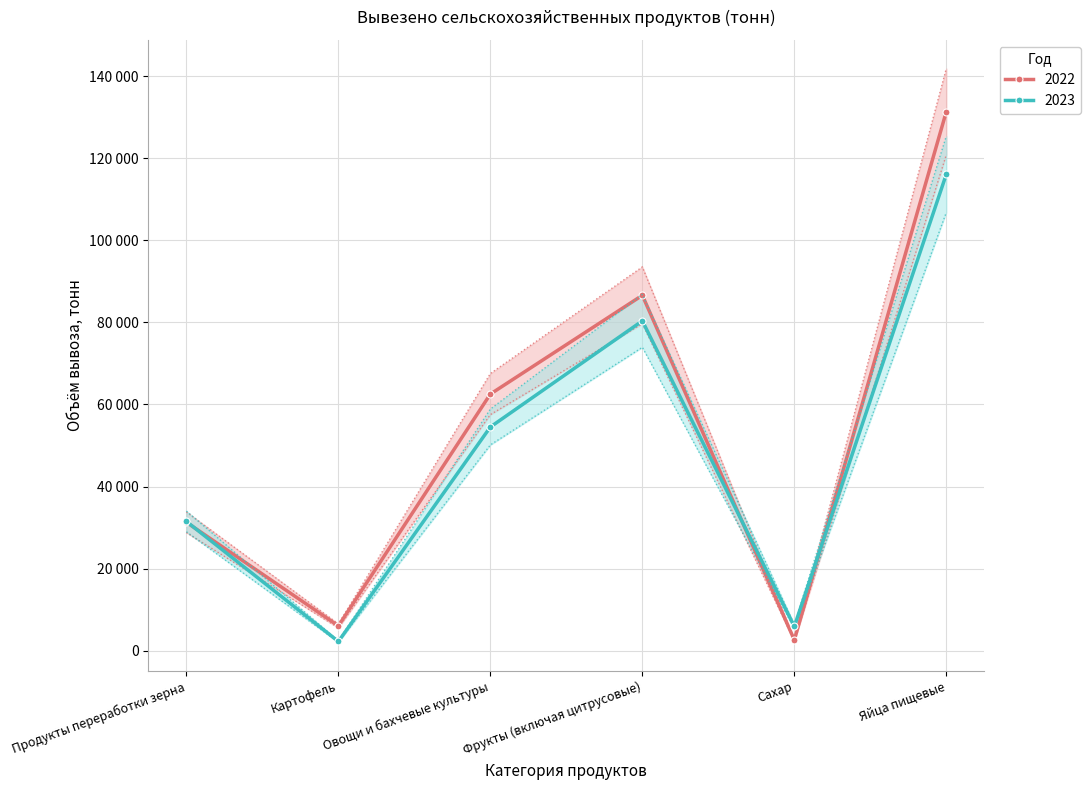

At which category is the sum across all series the highest?

Яйца пищевые